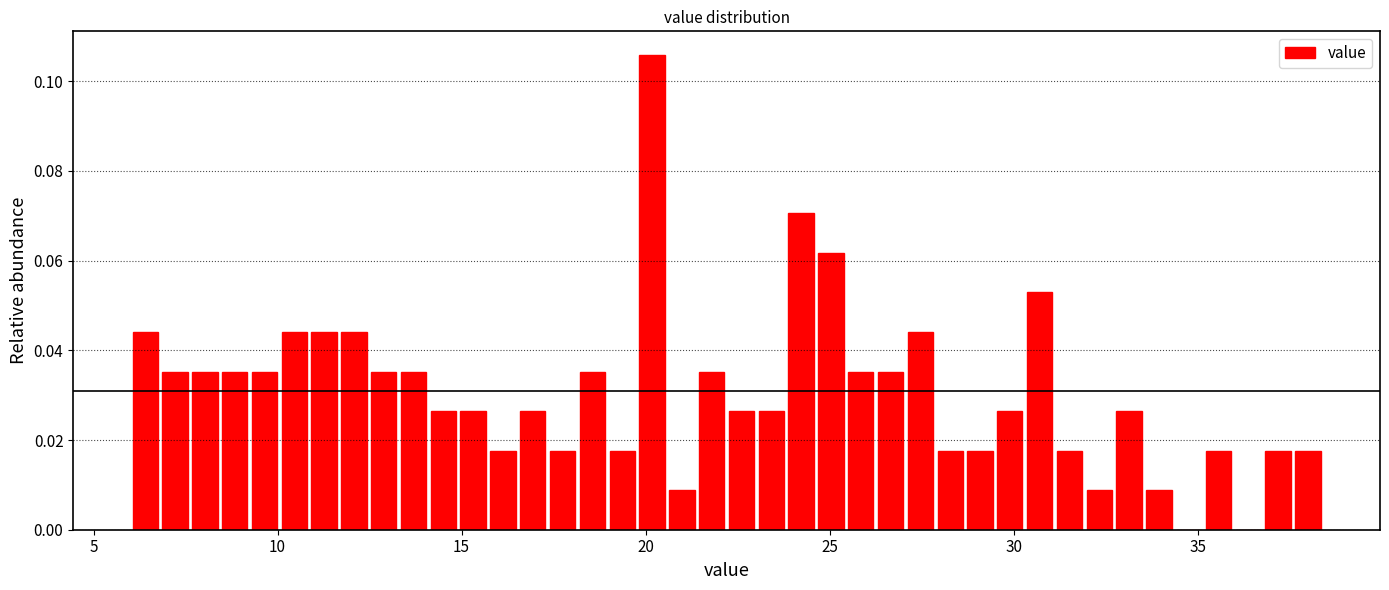

Read against the x-axis, roughly where is the centre of the tallest bar?

20.0